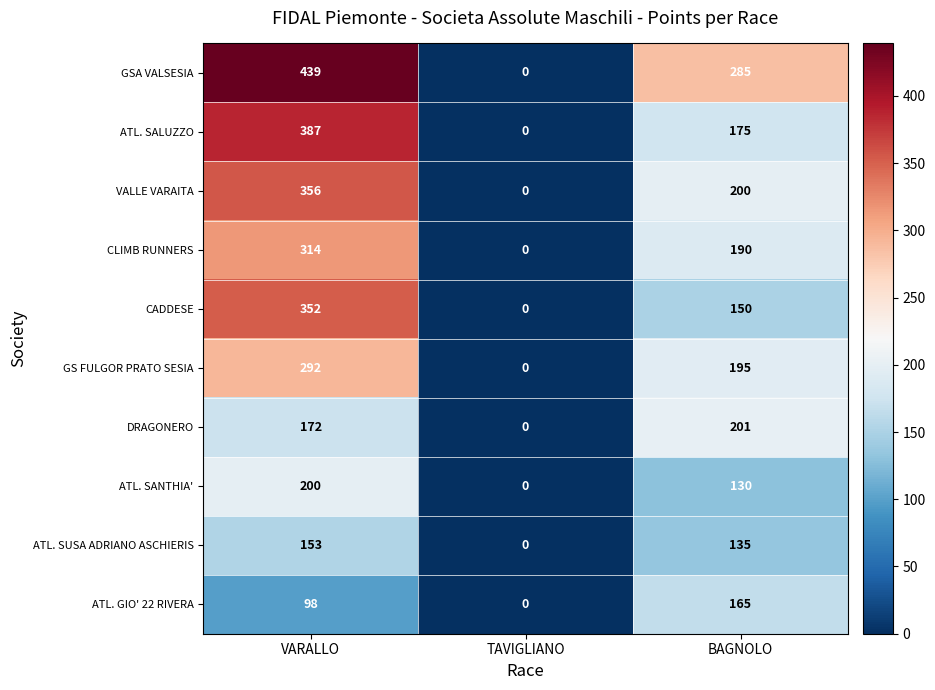

How many categories are shown in the chart?

3